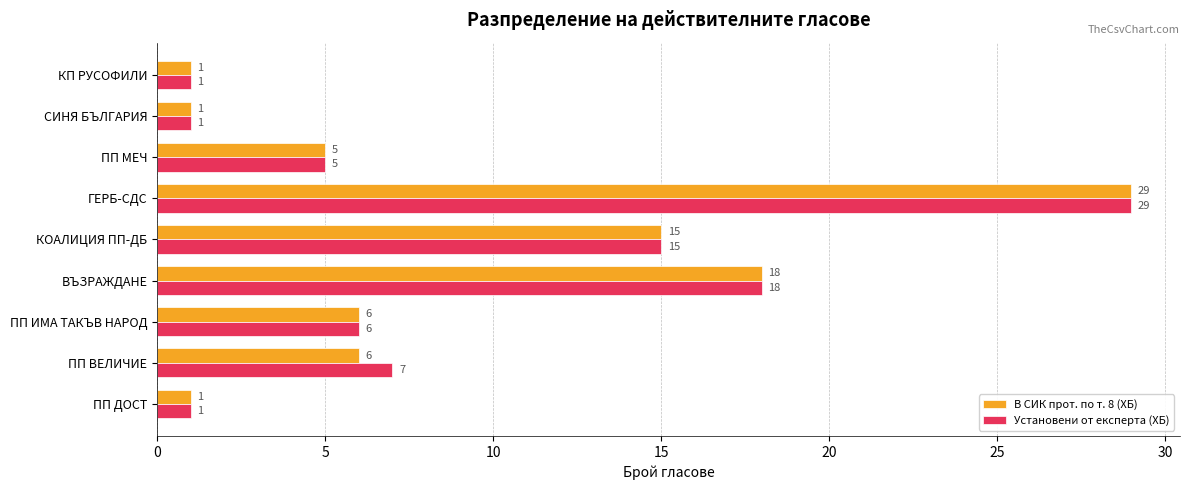

List the series in order of their overall mean, lowest first.

В СИК прот. по т. 8 (ХБ), Установени от експерта (ХБ)